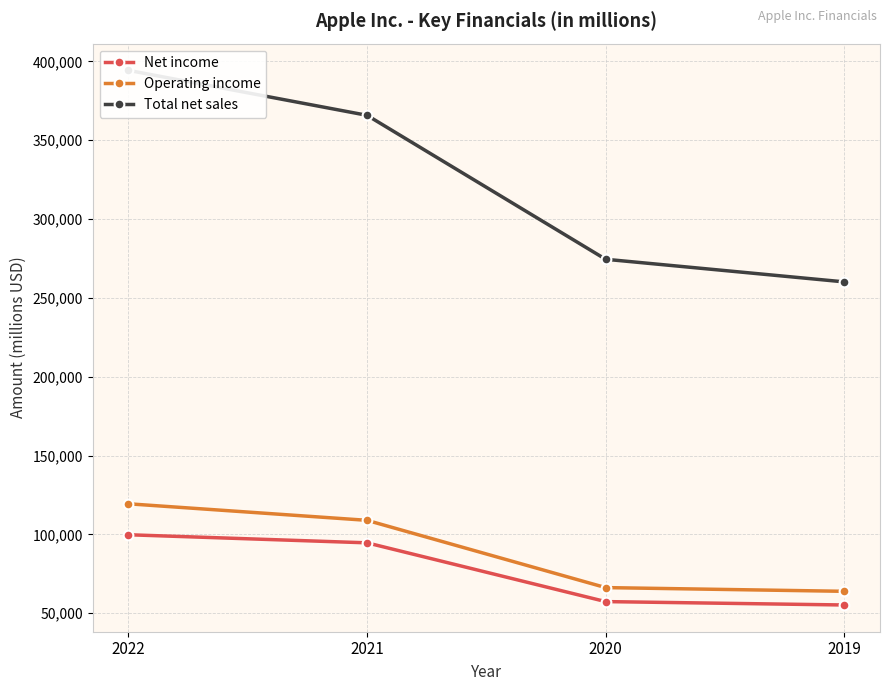

At which category is the sum across all series the highest?

2022